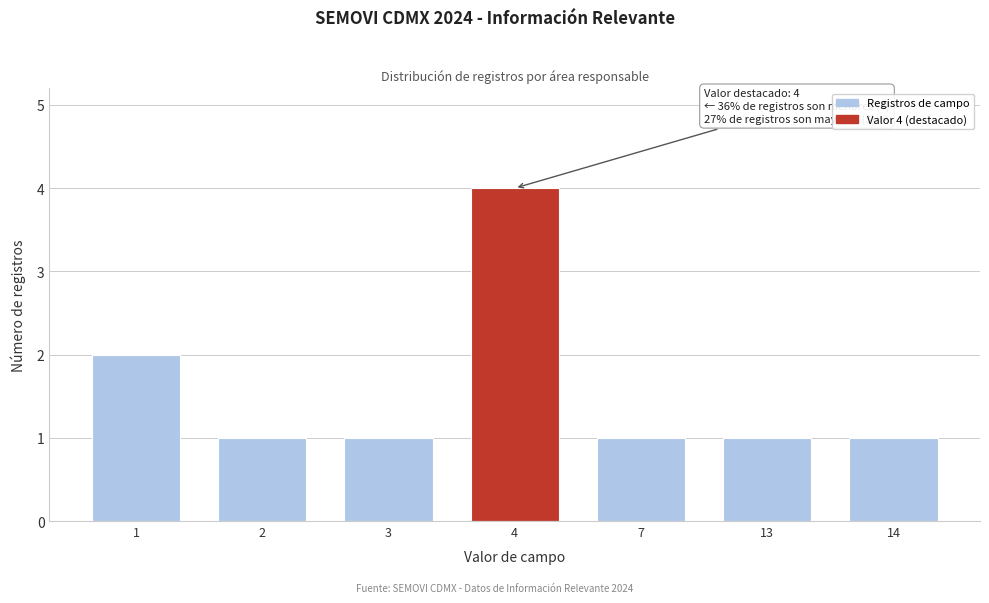

Reading right to left, extract all data points from this chart.

1	1	1	4	1	1	2